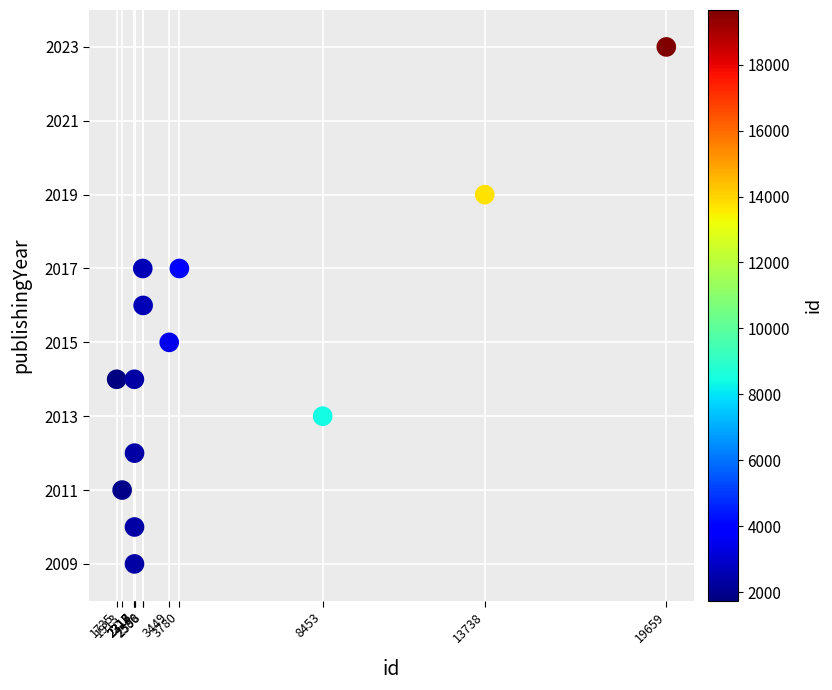

What is the range of X values (max minus min)?

17924